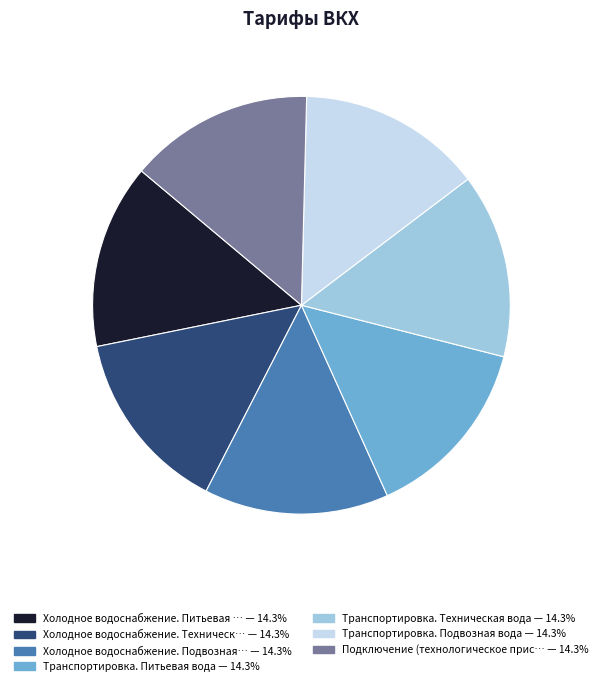

Is there any slice that represents more than half of the pie?

No